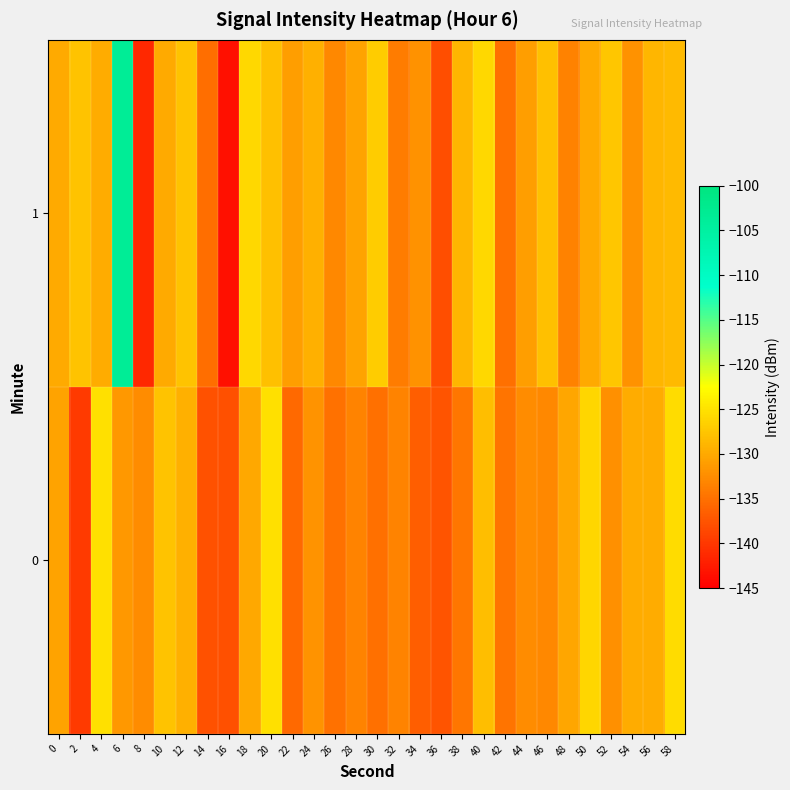

Reading left to right, what are all the values shown in this chart?

0: 0=-130.6	2=-139.9	4=-125.3	6=-131.6	8=-132.5	10=-127.7	12=-129.5	14=-137.6	16=-137.9	18=-130.1	20=-125.1	22=-135.7	24=-131.9	26=-134.9	28=-133.3	30=-135.0	32=-133.4	34=-136.6	36=-137.5	38=-134.5	40=-128.2	42=-134.7	44=-132.6	46=-132.9	48=-130.3	50=-126.0	52=-132.3	54=-129.7	56=-129.7	58=-125.6
1: 0=-130.0	2=-127.7	4=-129.9	6=-103.4	8=-141.4	10=-129.9	12=-127.7	14=-135.3	16=-143.5	18=-125.9	20=-128.0	22=-131.0	24=-129.5	26=-133.0	28=-130.5	30=-127.0	32=-134.0	34=-132.0	36=-138.0	38=-129.0	40=-126.0	42=-135.0	44=-131.0	46=-128.0	48=-133.5	50=-130.0	52=-127.5	54=-132.0	56=-129.0	58=-128.5